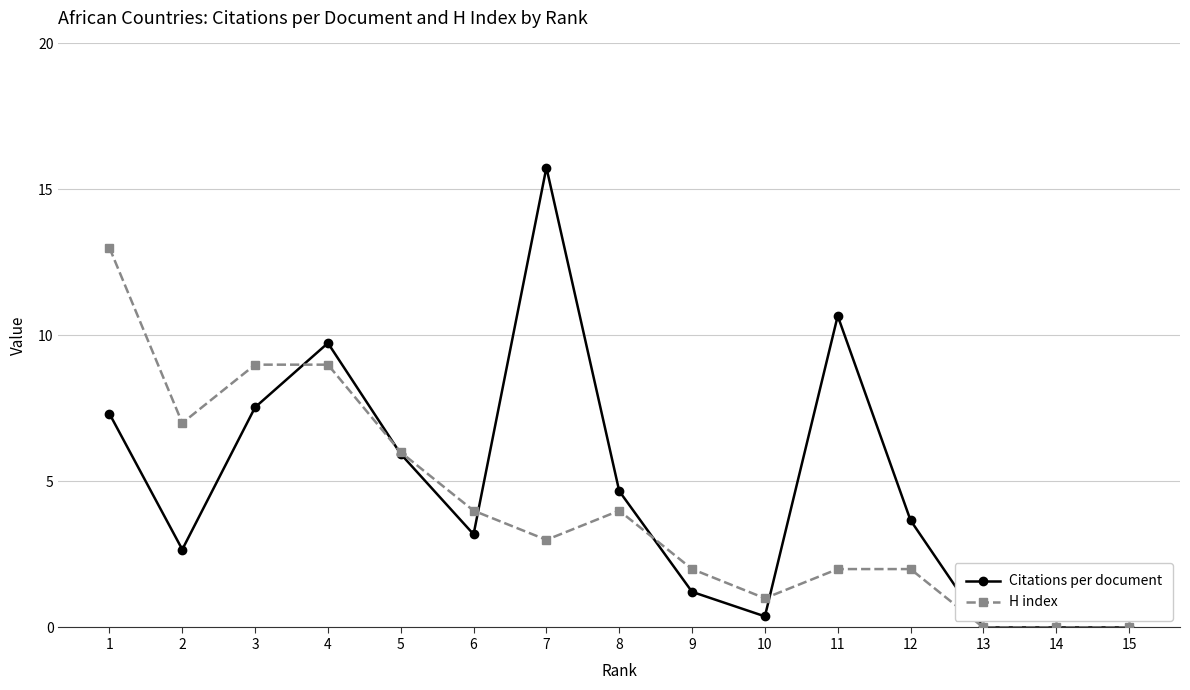

True or false: Citations per document has a value of 6.7 at 4.

False